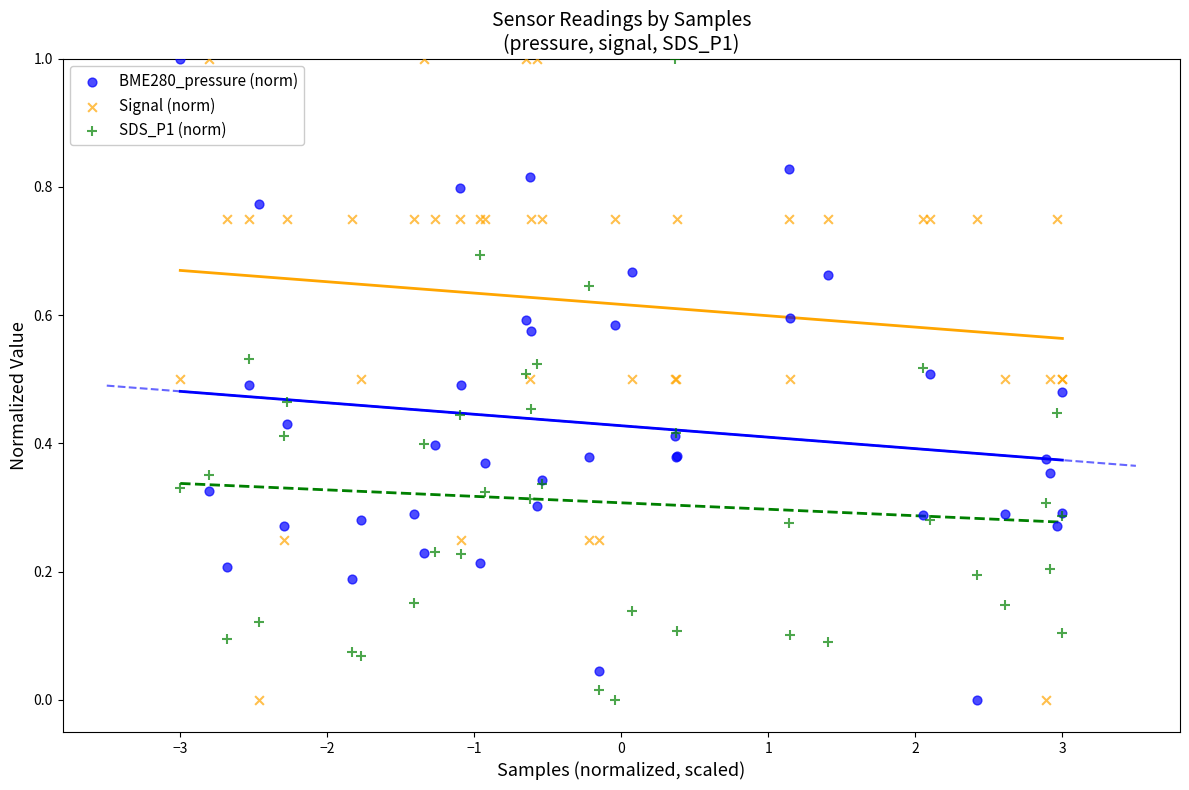

What is the X range (max minus min) for the scatter plot?

6.0